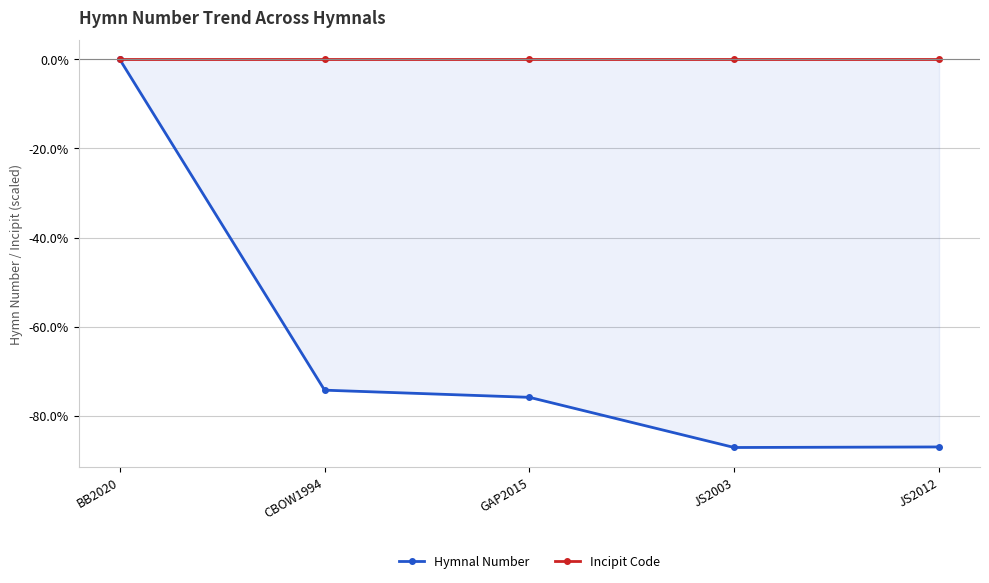

Which series has the largest total across all categories?

Incipit Code